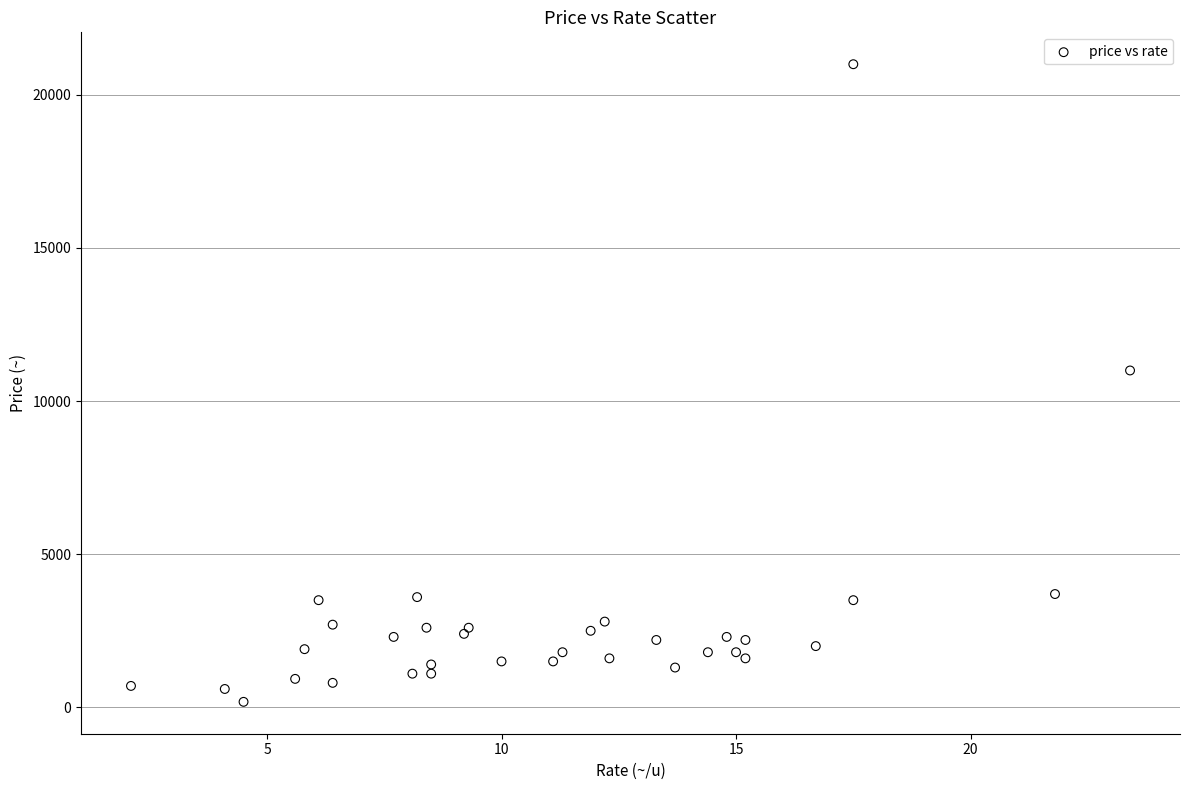

What Y value in the scatter plot is closest to 10590?

11000